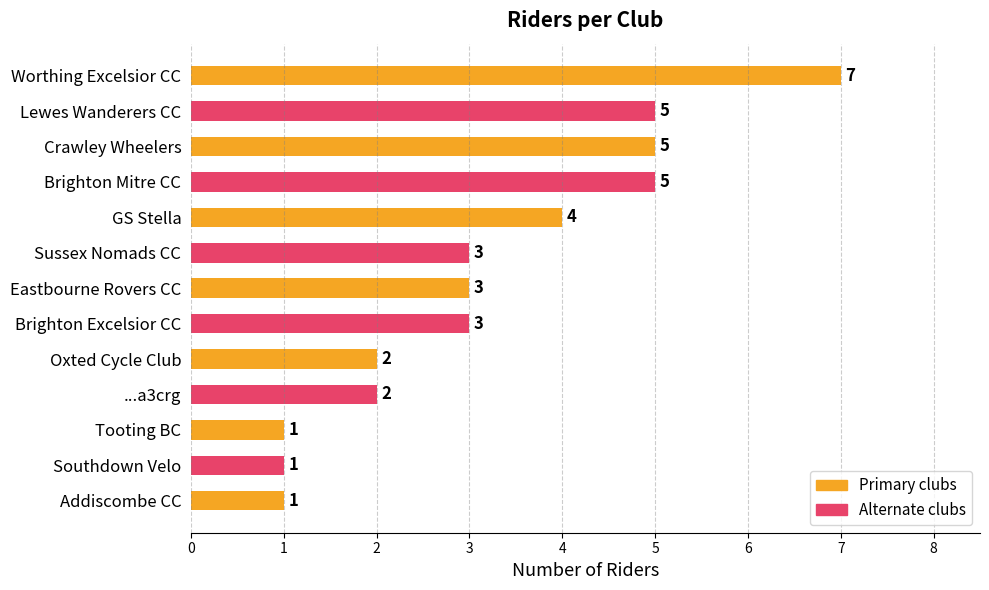

At which category does the chart reach its peak across all series?

Worthing Excelsior CC